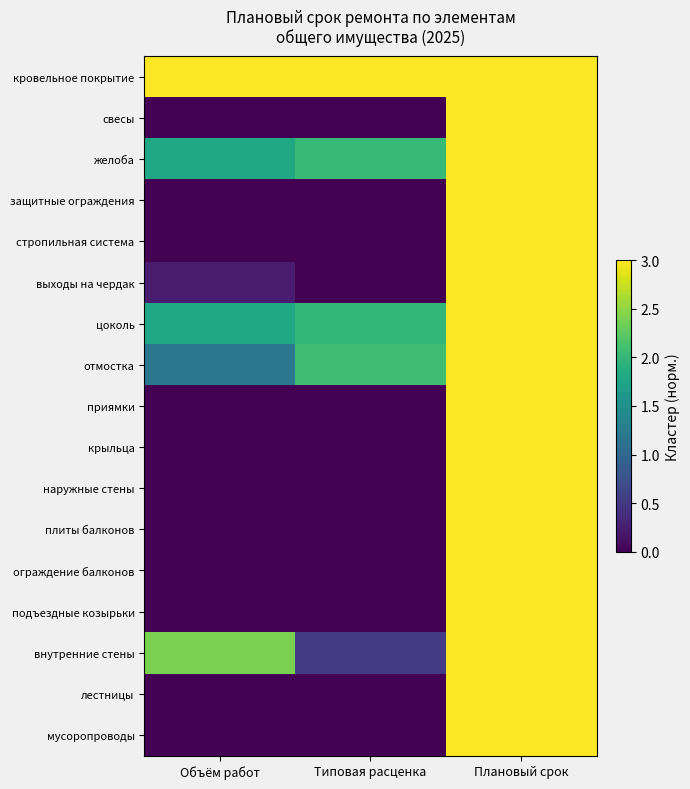

Rank the series by their maximum value, from lowest to highest.

кровельное покрытие, свесы, желоба, защитные ограждения, стропильная система, выходы на чердак, цоколь, отмостка, приямки, крыльца, наружные стены, плиты балконов, ограждение балконов, подъездные козырьки, внутренние стены, лестницы, мусоропроводы